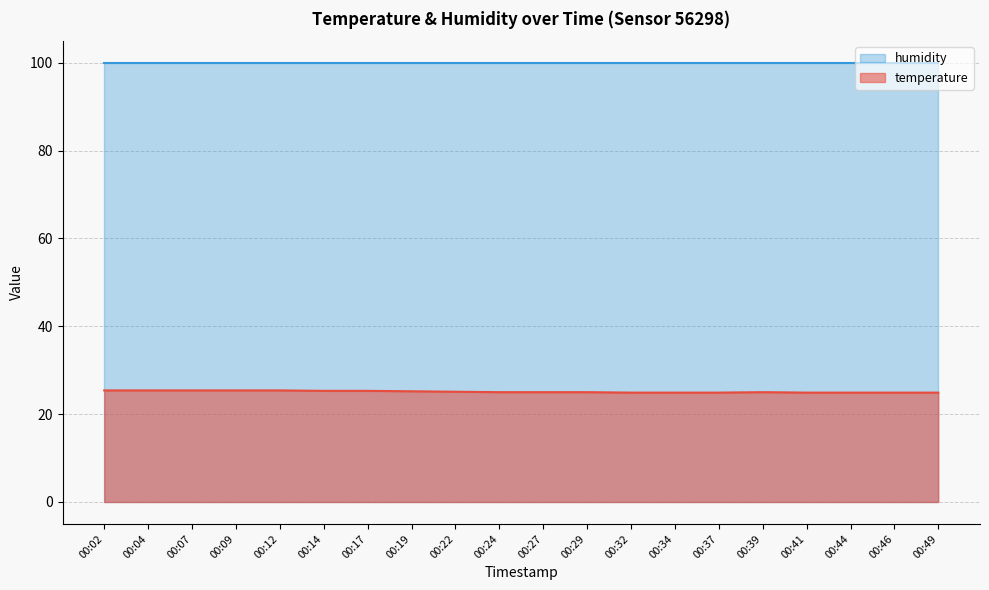

What is the maximum value shown in the chart?

99.9